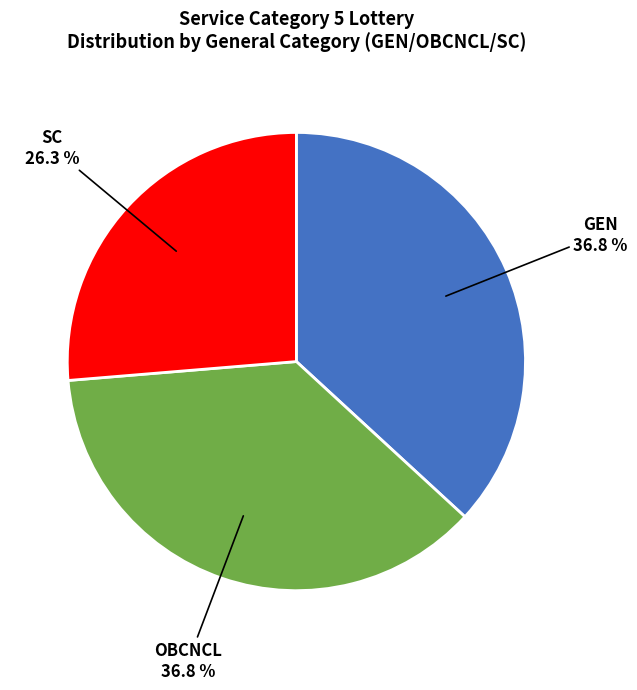

Is there any slice that represents more than half of the pie?

No